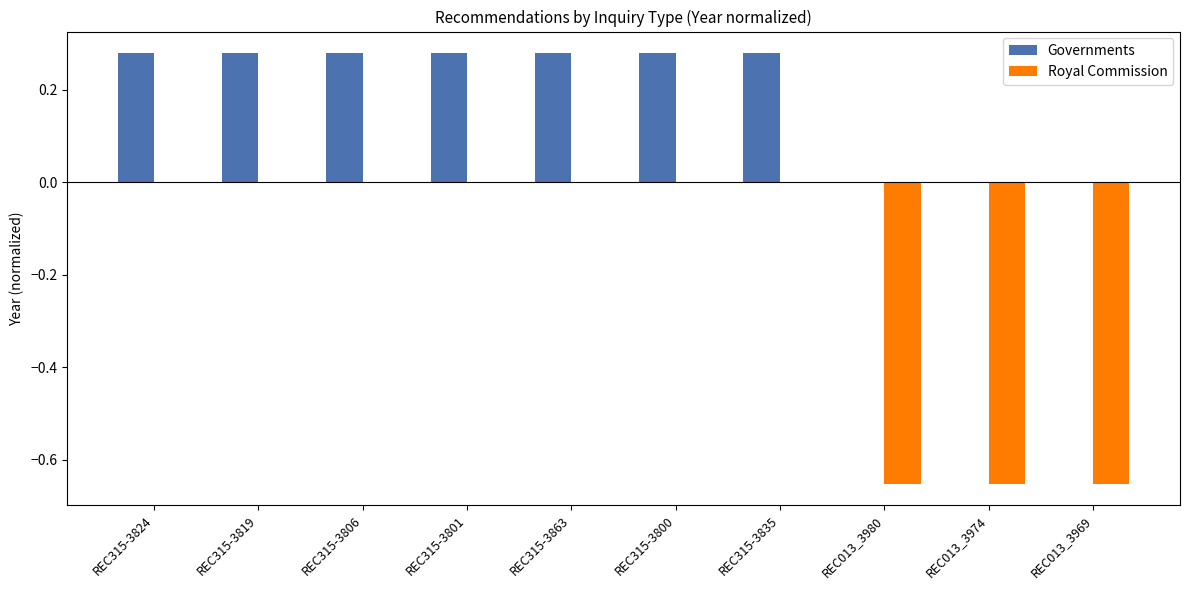

Is the value of Royal Commission at REC013_3969 greater than the value of Governments at REC315-3806?

No